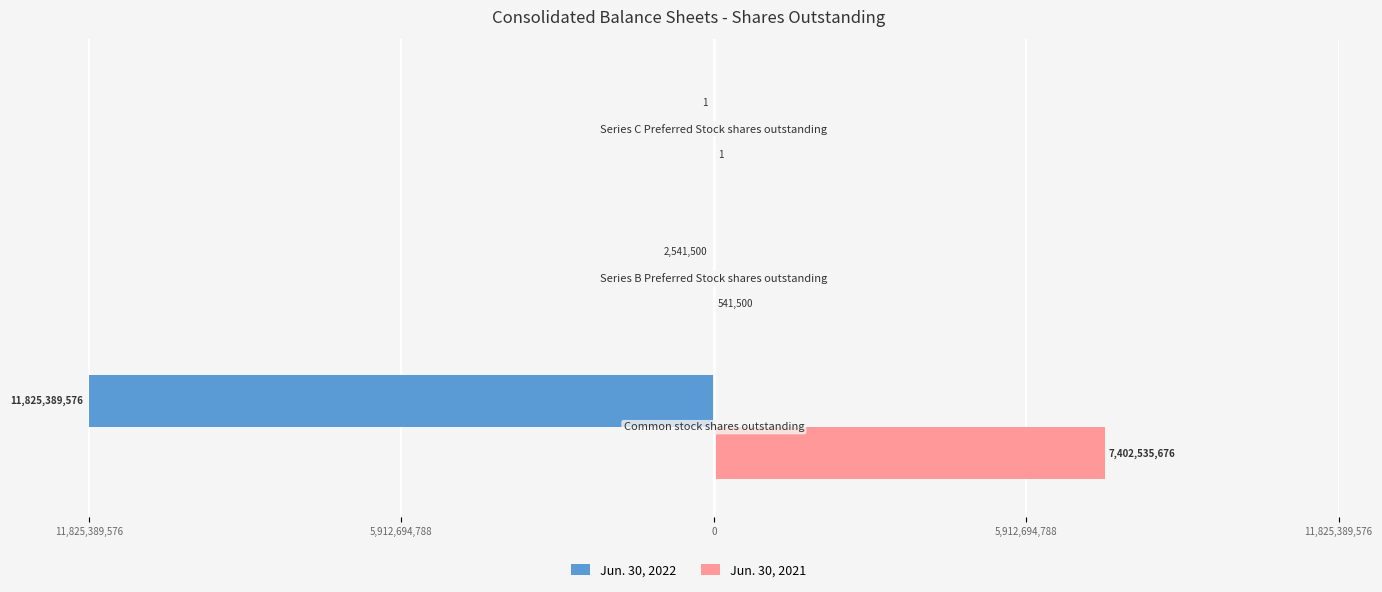

What are all the series names shown in the legend?

Jun. 30, 2022, Jun. 30, 2021